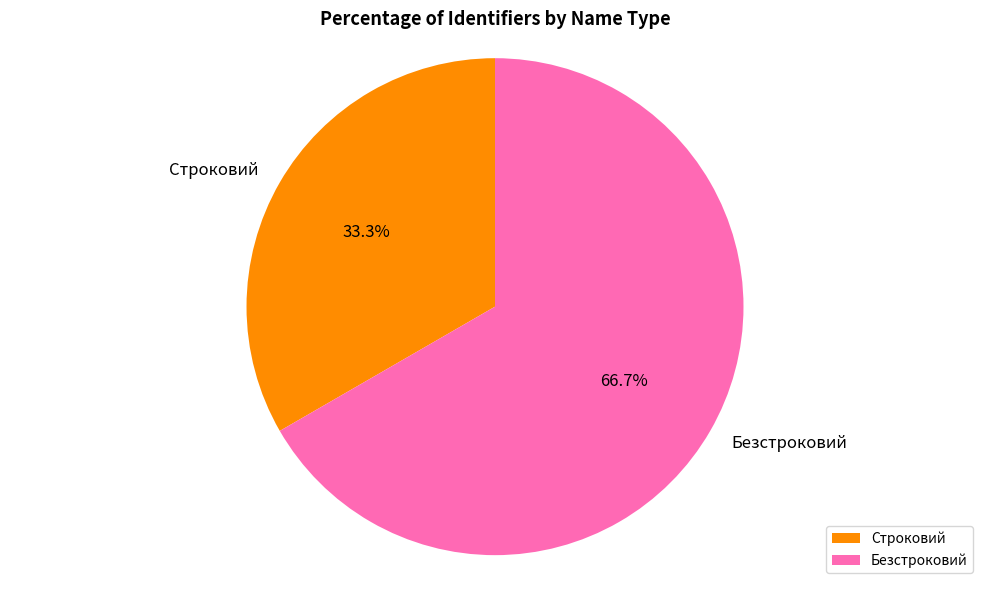

Which has a higher value, Безстроковий or Строковий?

Безстроковий